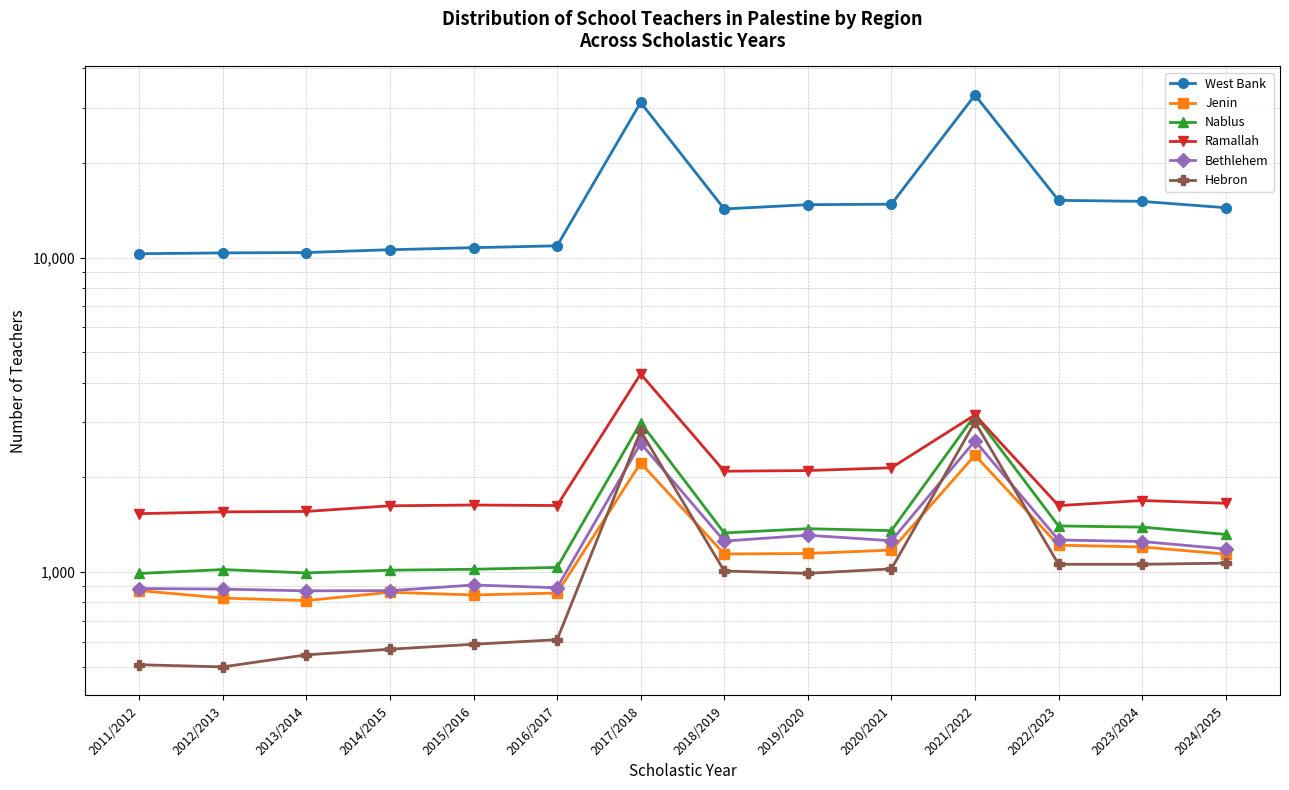

Reading right to left, list all the values displayed in this chart.

West Bank: 14411	15096	15212	32893	14788	14735	14279	31155	10901	10754	10595	10379	10350	10288
Jenin: 1140	1201	1217	2351	1174	1145	1141	2223	857	845	862	811	826	873
Nablus: 1317	1389	1401	3153	1354	1373	1331	2984	1034	1020	1013	993	1018	989
Ramallah: 1654	1688	1626	3160	2145	2102	2092	4264	1627	1633	1624	1558	1553	1533
Bethlehem: 1184	1250	1264	2613	1257	1309	1254	2567	891	909	872	871	882	886
Hebron: 1067	1058	1058	3000	1023	990	1007	2808	609	589	568	545	499	507